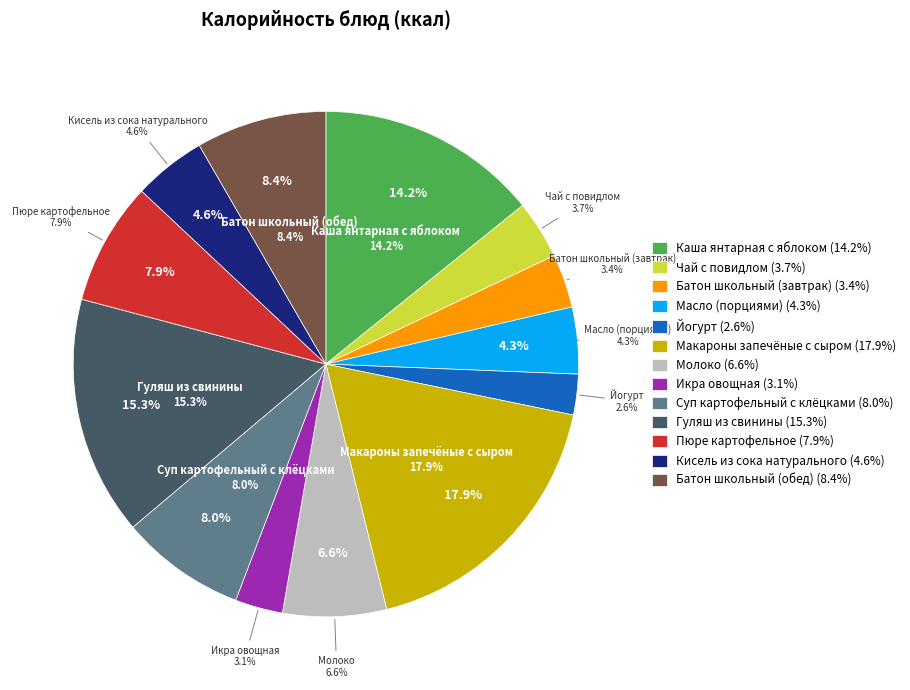

What is the smallest slice in the pie chart?

Йогурт